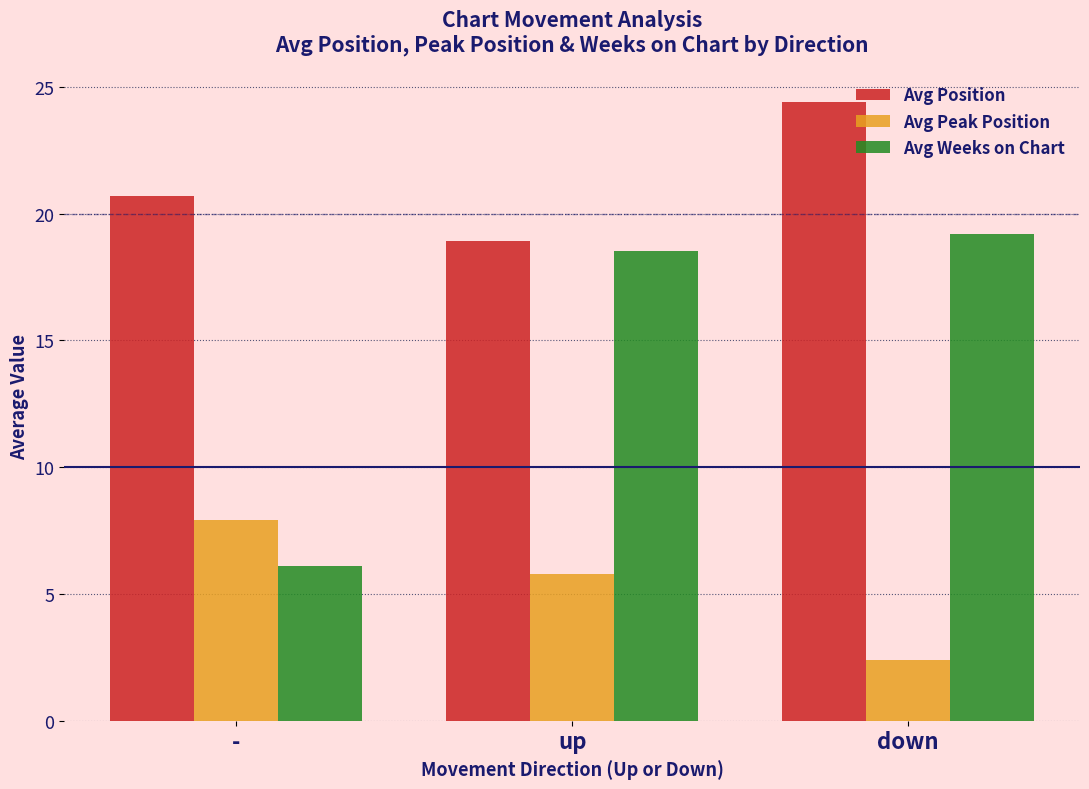

What is the average value of the Avg Peak Position series?

5.4